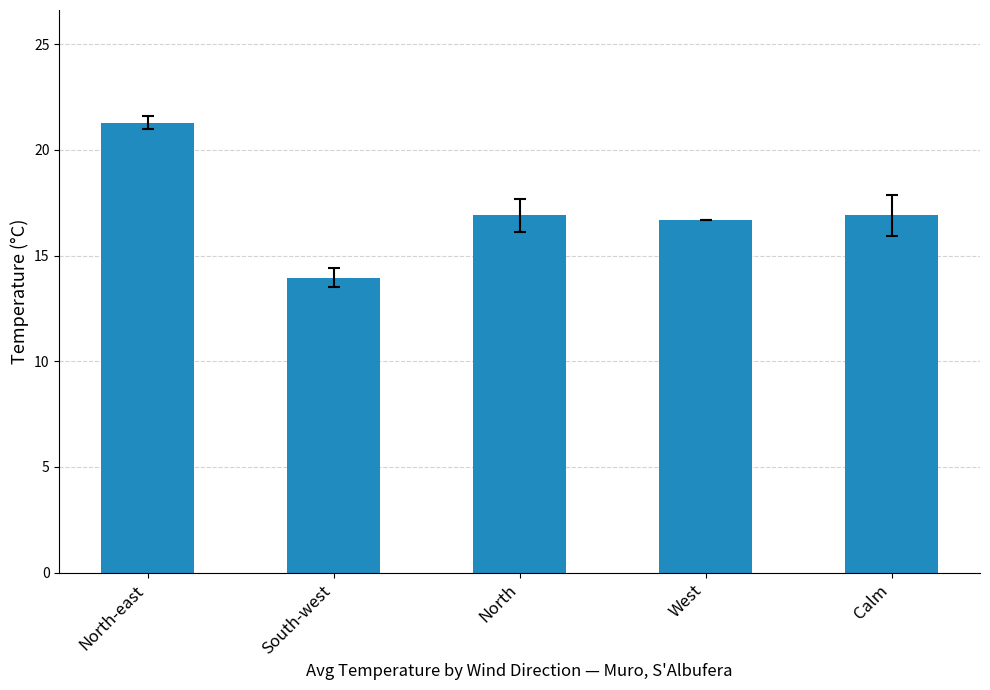

Reading left to right, what are all the values shown in this chart?

21.3	14.0	16.9	16.7	16.9